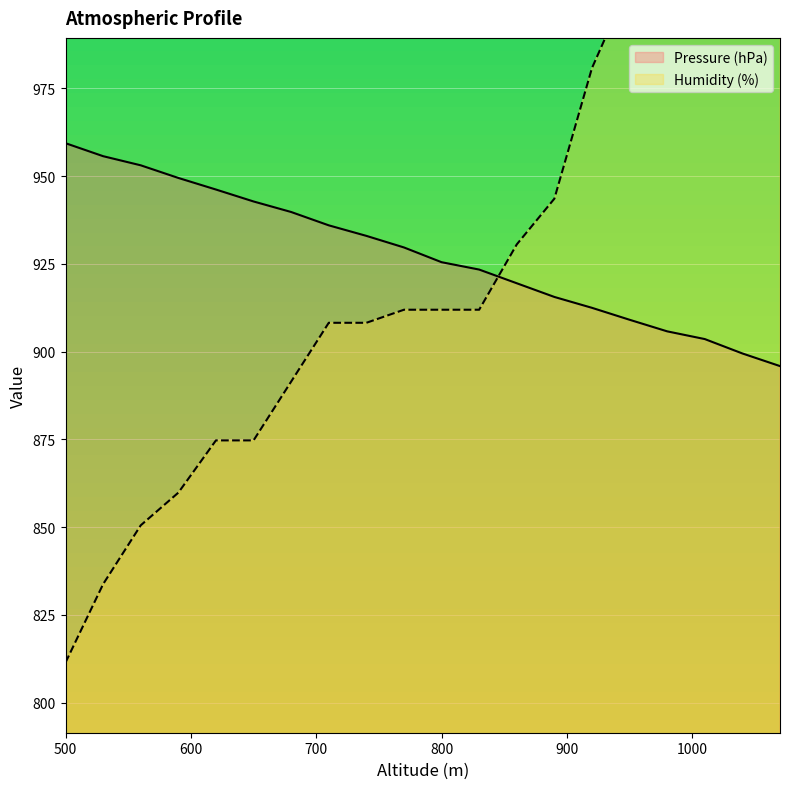

List the series in order of their peak value, lowest first.

Pressure (hPa), Humidity (%)